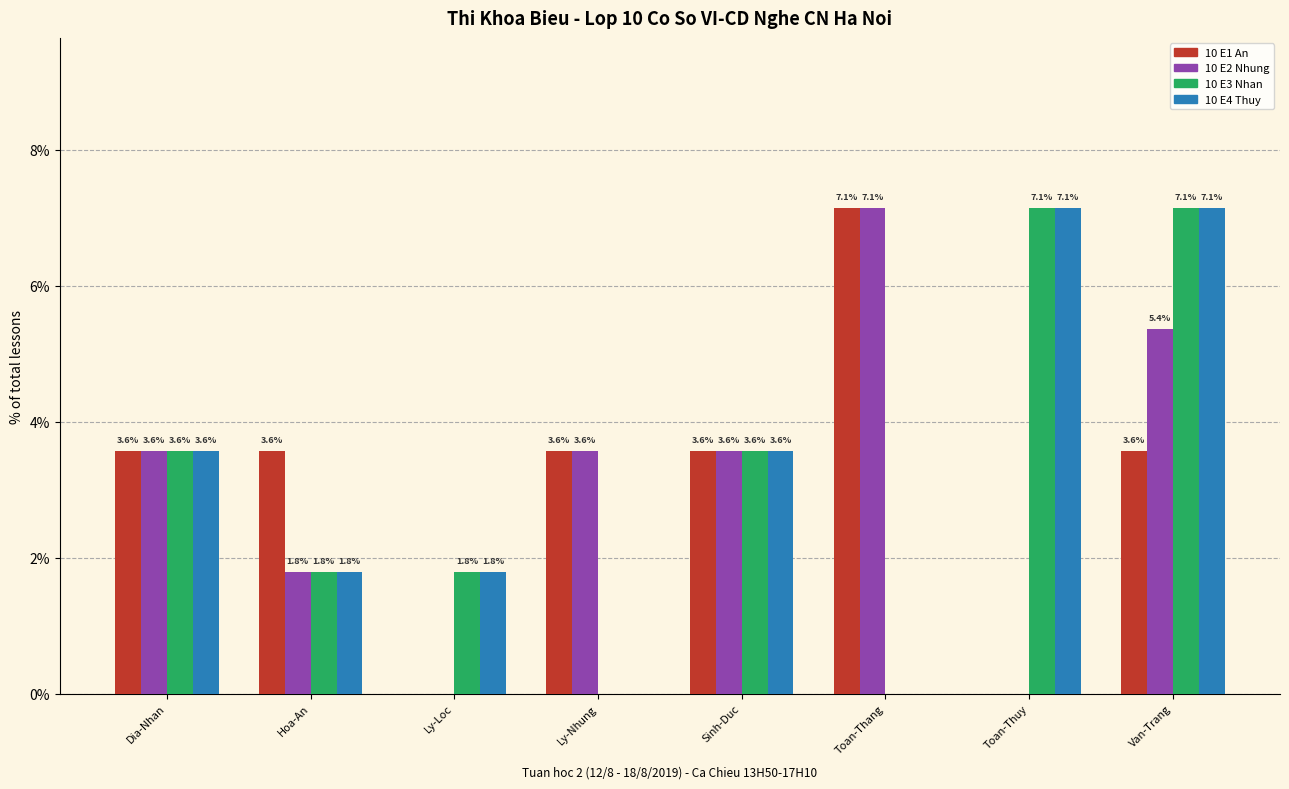

What is the highest value of the 10 E2 Nhung series?

7.1